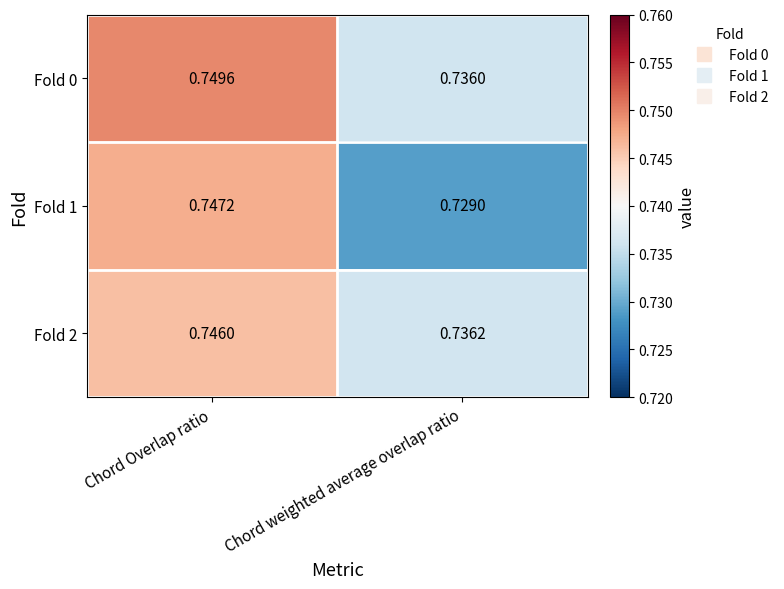

Which label corresponds to the largest value in the chart?

Chord Overlap ratio